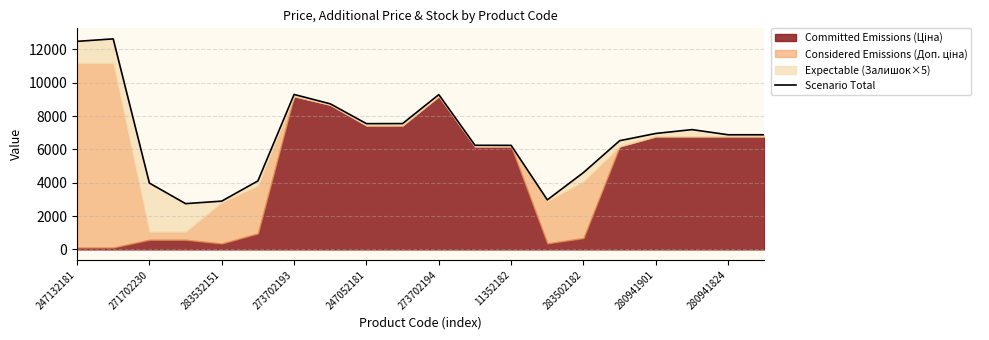

How many categories are shown in the chart?

20